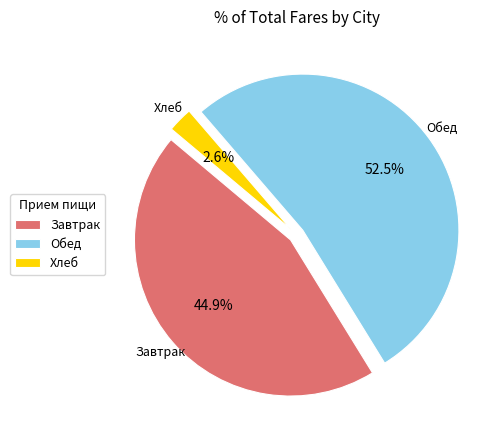

Count the number of slices in the pie.

3